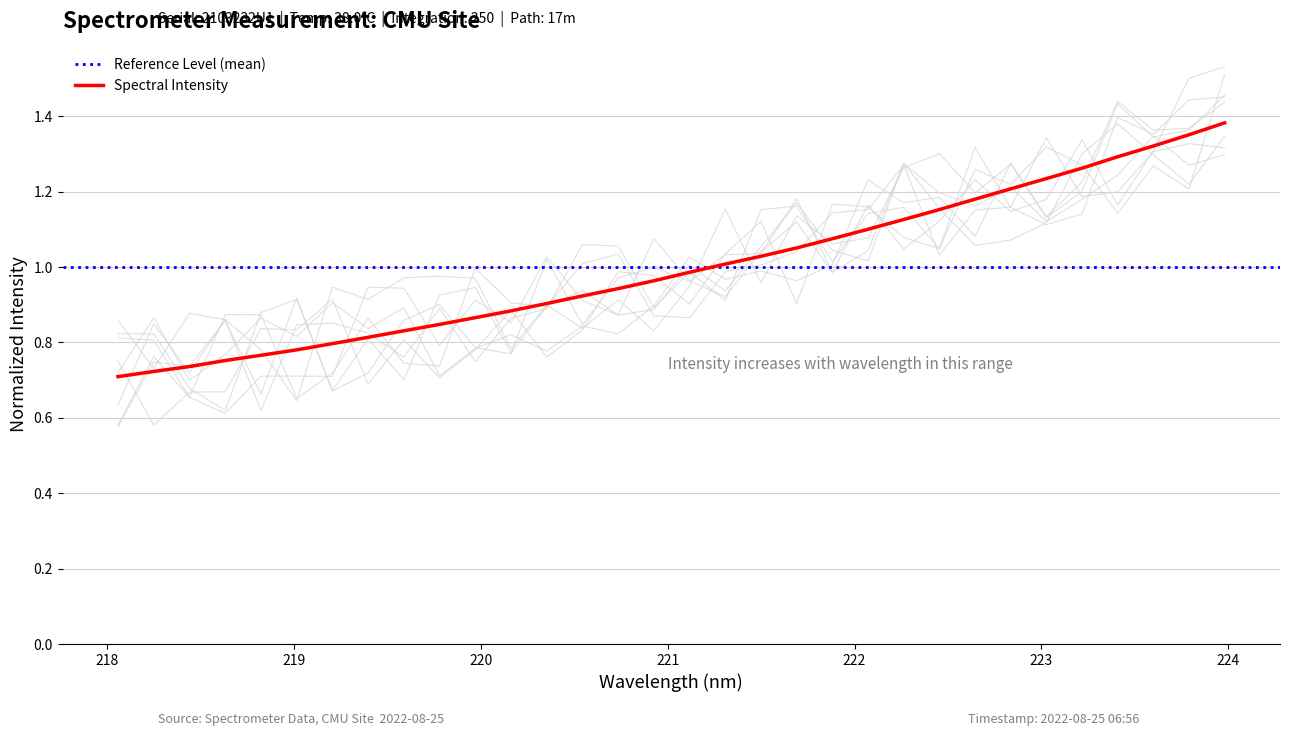

True or false: the data has more than 2 interior local peaks.

False